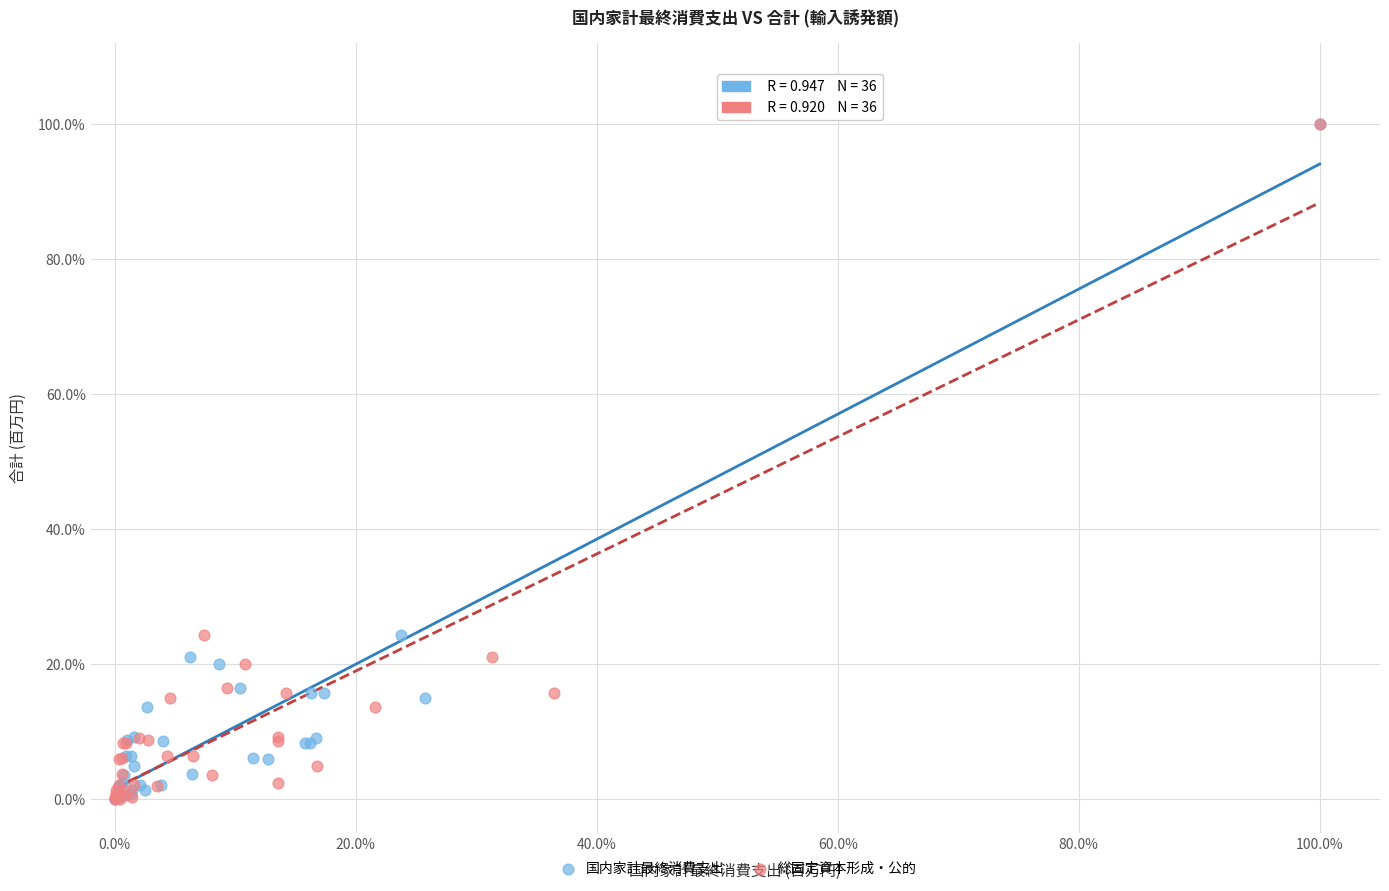

What are all the series names shown in the legend?

国内家計最終消費支出, 総固定資本形成・公的